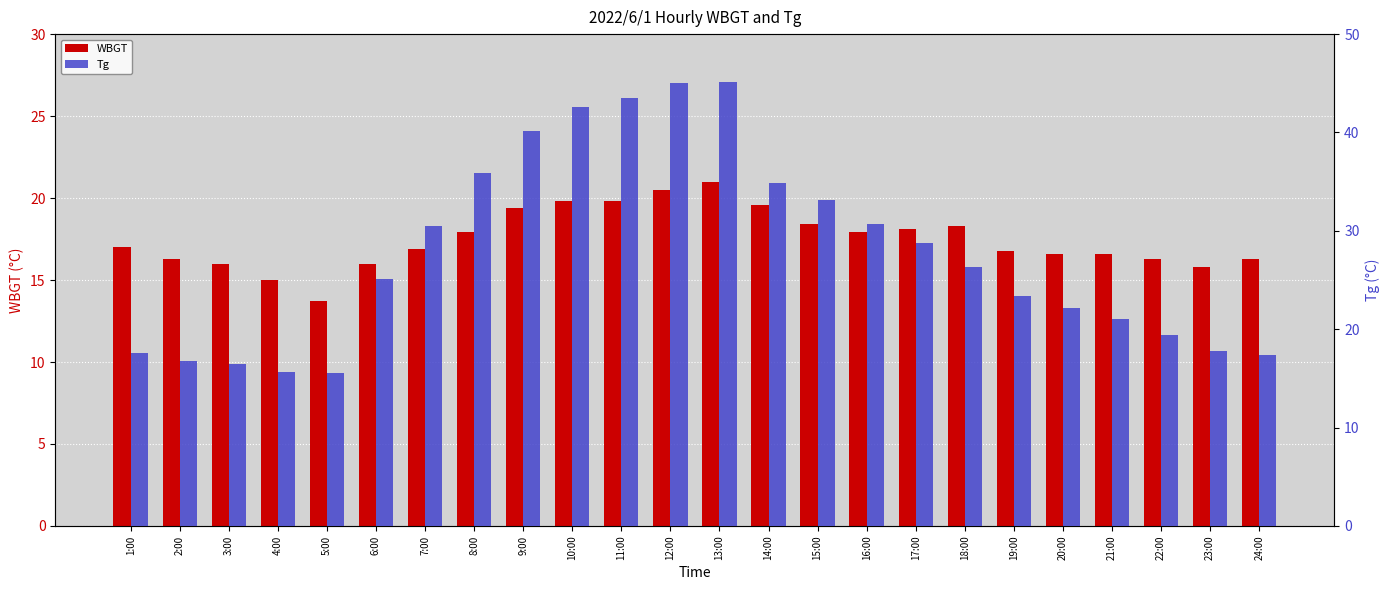

Which series has the largest total across all categories?

Tg